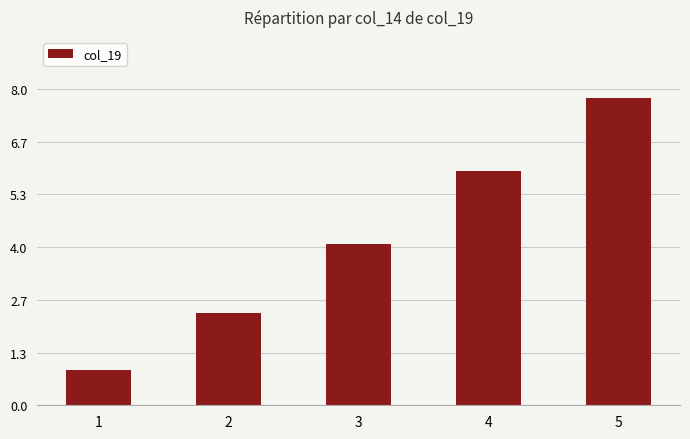

What is the greatest value displayed?

7.8